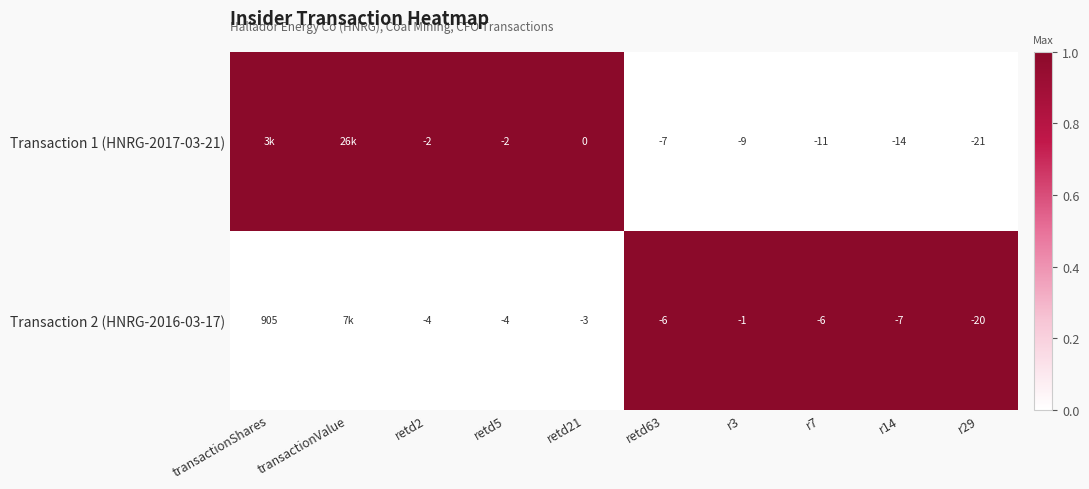

Count the number of data series in this chart.

2